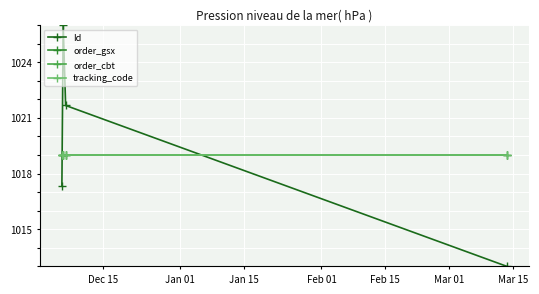

Does the chart have visible grid lines?

Yes